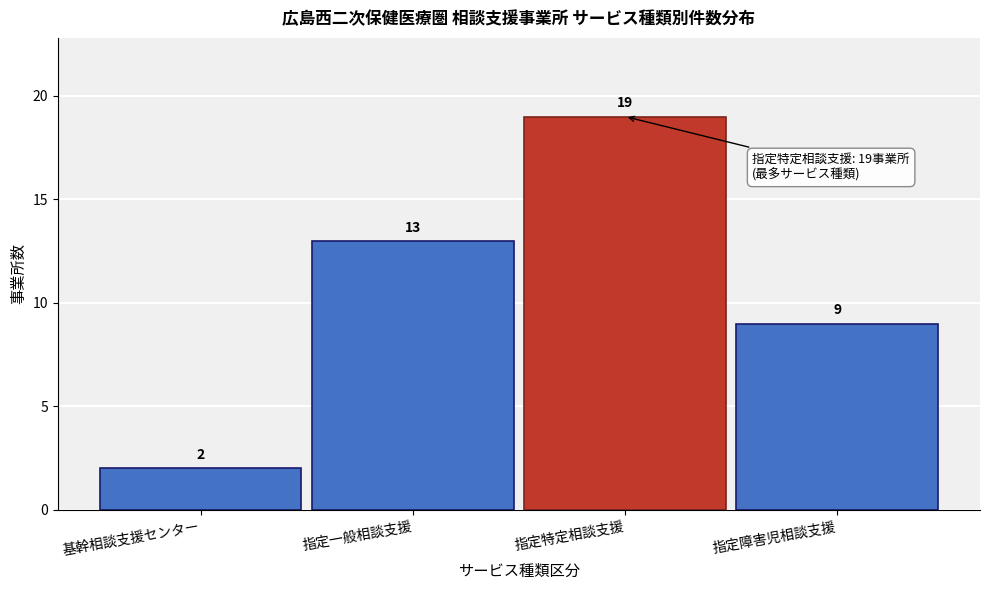

Reading left to right, transcribe all the data shown in this chart.

2	13	19	9